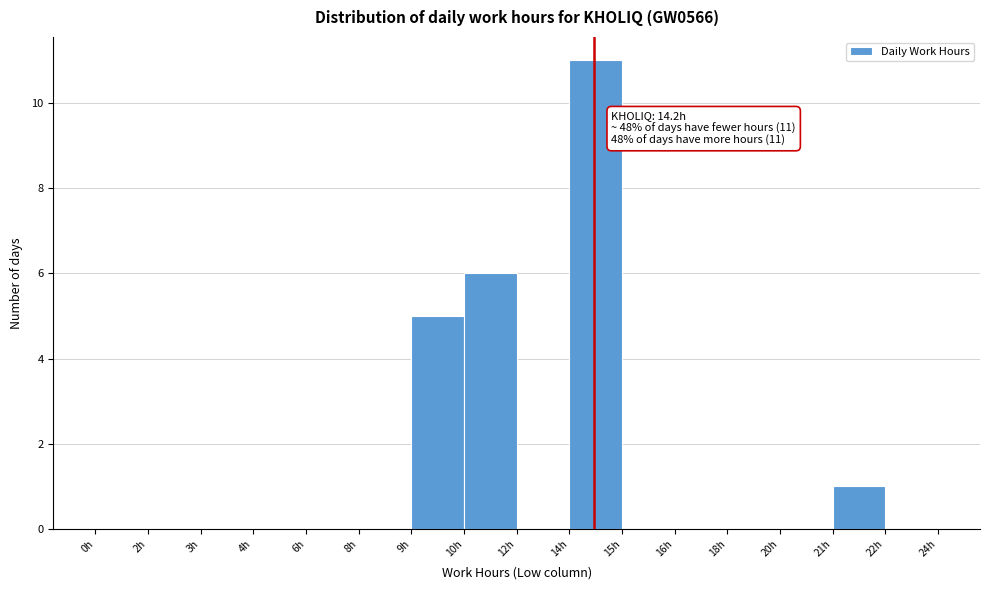

Reading left to right, extract all data points from this chart.

0h=0	2h=0	3h=0	4h=0	6h=0	8h=0	9h=5	10h=6	12h=0	14h=11	15h=0	16h=0	18h=0	20h=0	21h=1	22h=0